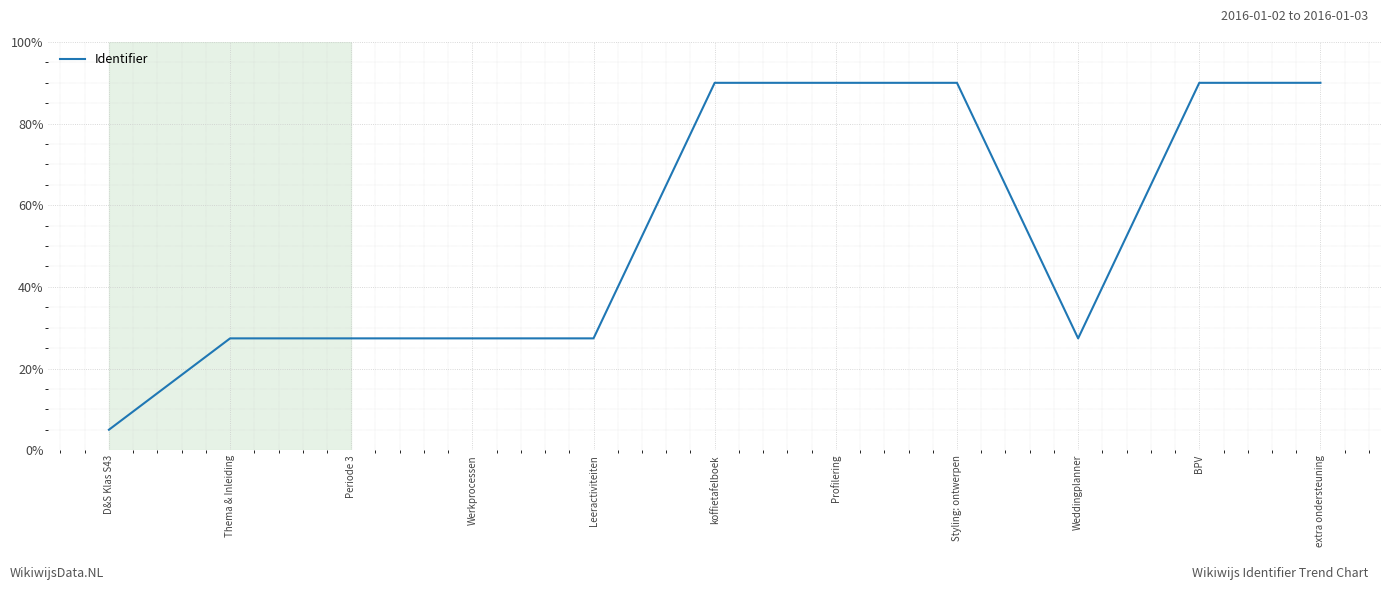

What is the approximate value at Periode 3?

27.4